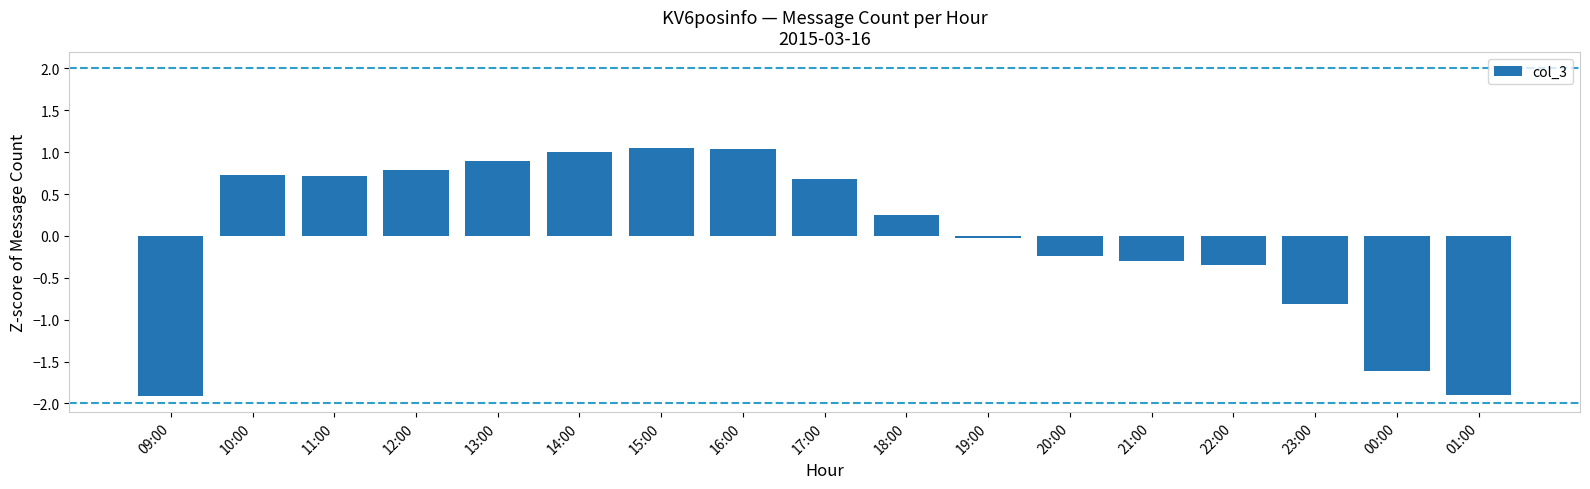

How many data points does each series have?

17